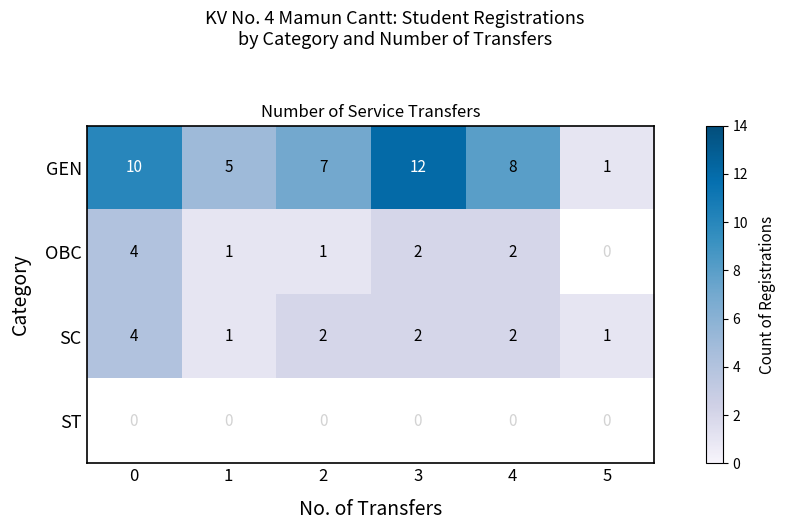

List the labels in order of ST value, largest first.

0, 1, 2, 3, 4, 5